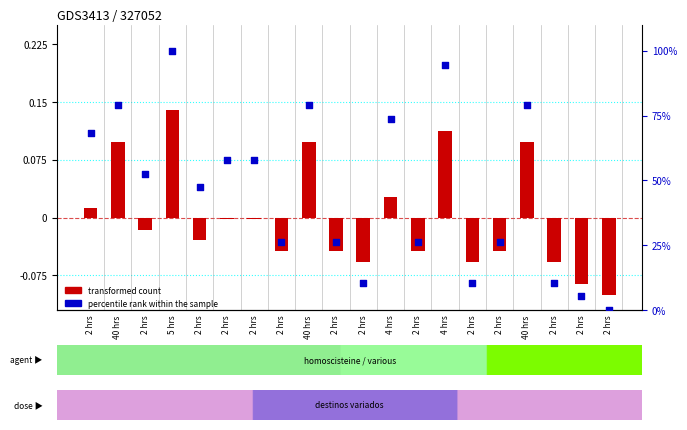

At which category is the sum across all series the highest?

5 hrs